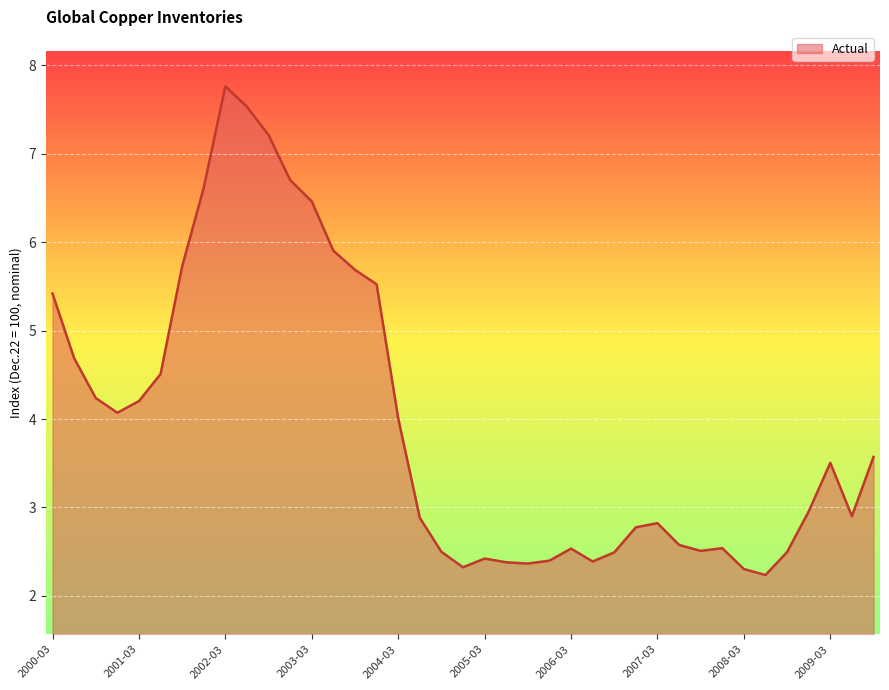

What is the difference between the maximum and minimum values?

5.5